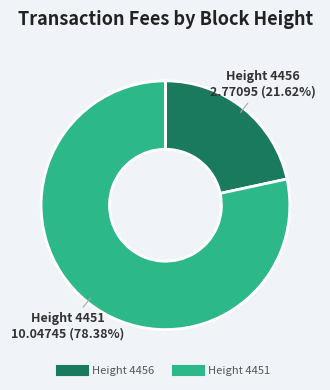

Is there any slice that represents more than half of the pie?

Yes